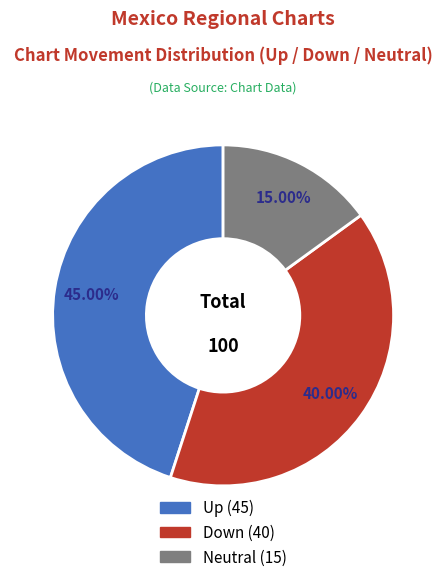

How many slices are in this pie chart?

3